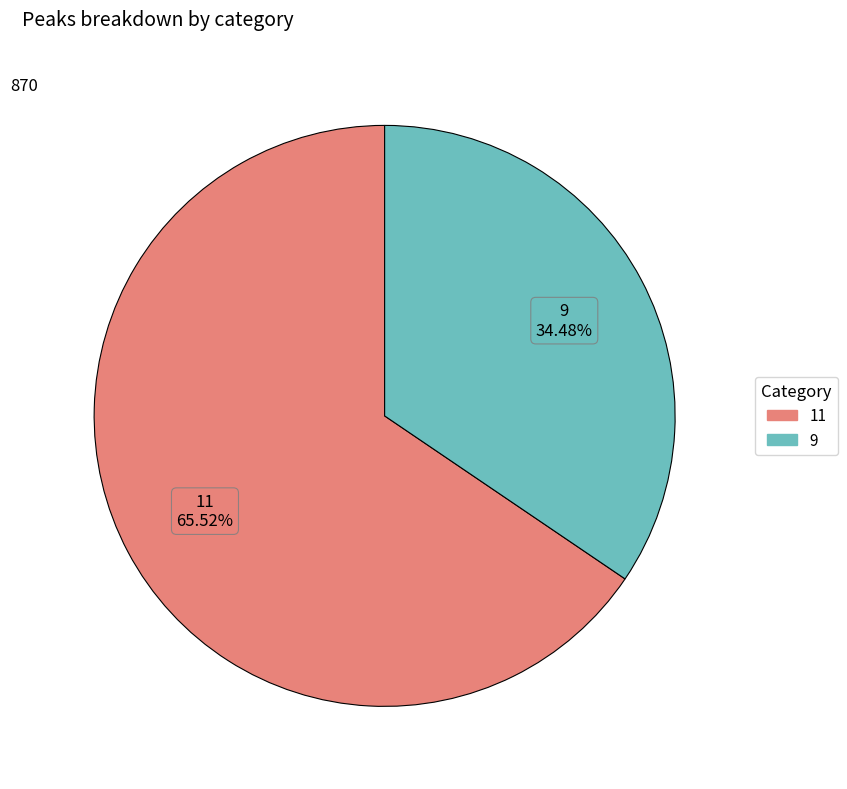

Which category has the biggest portion of the pie?

11